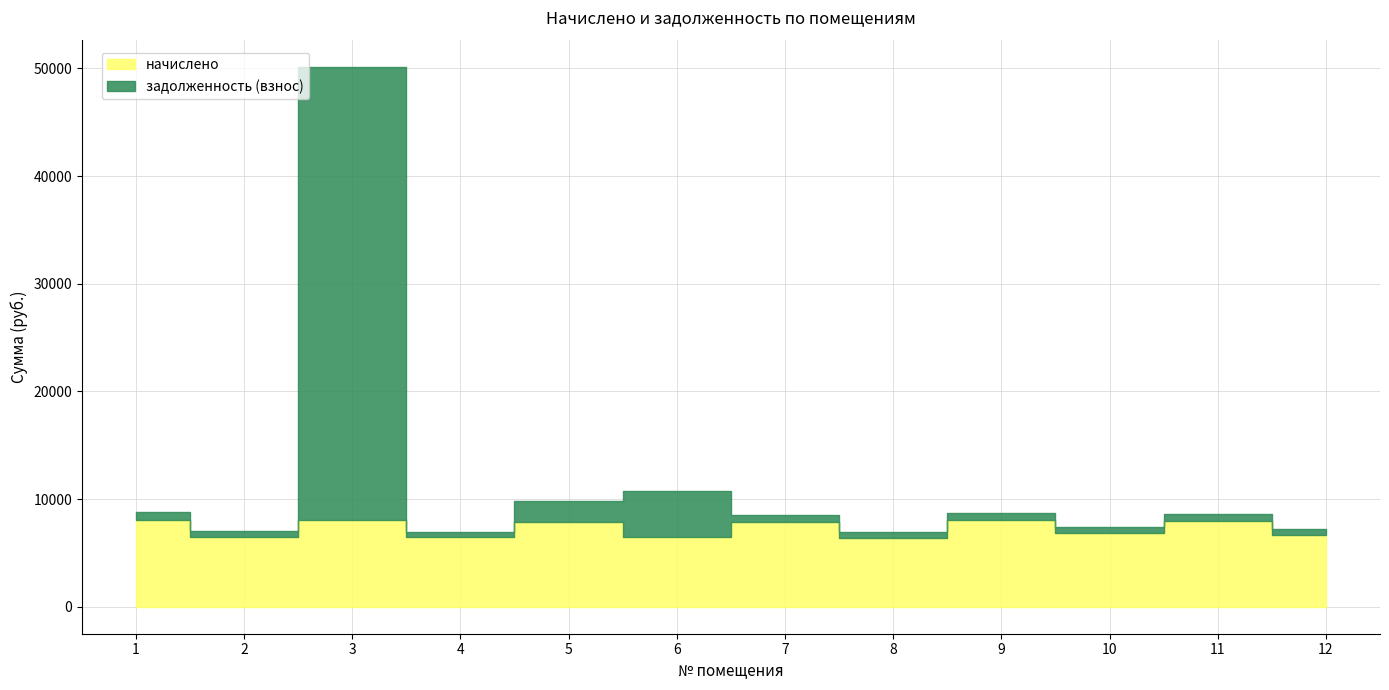

What is the average value of the начислено series?

7264.6